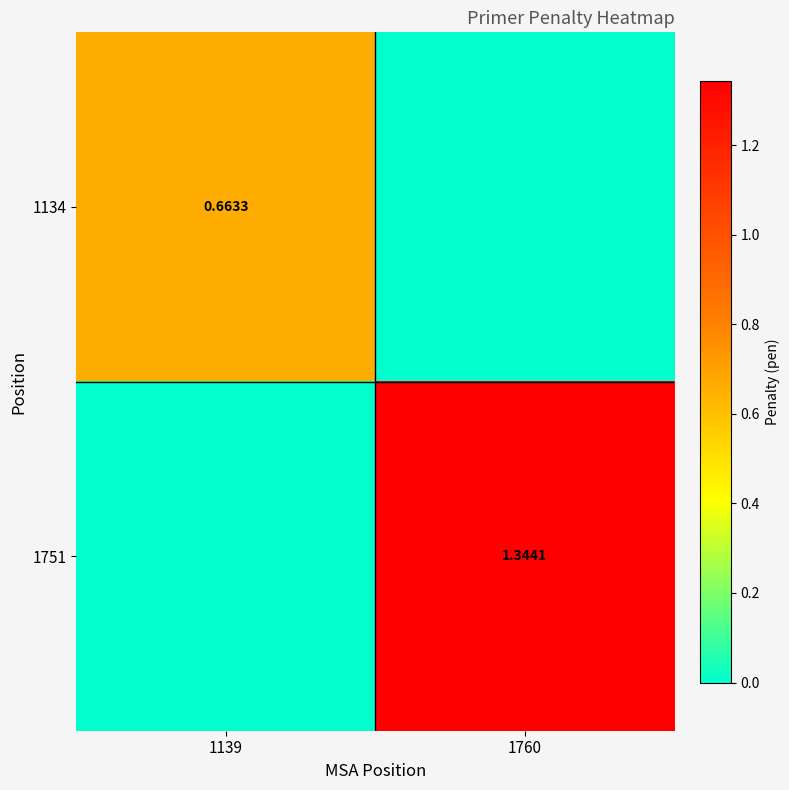

What is the average value of the 1134 series?

0.3